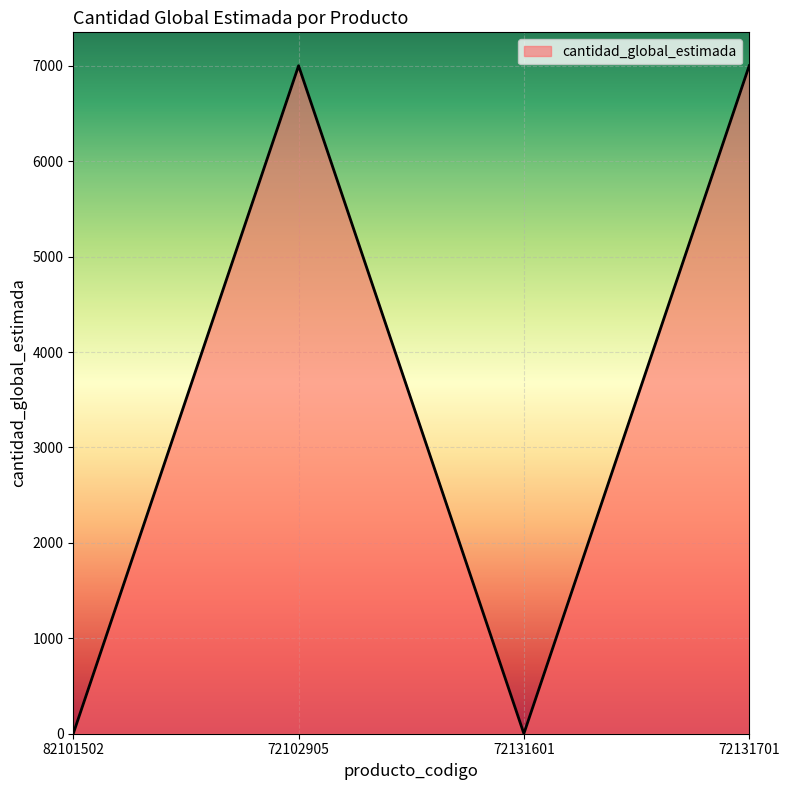

How many interior local peaks (higher than both neighbors) does the data have?

1